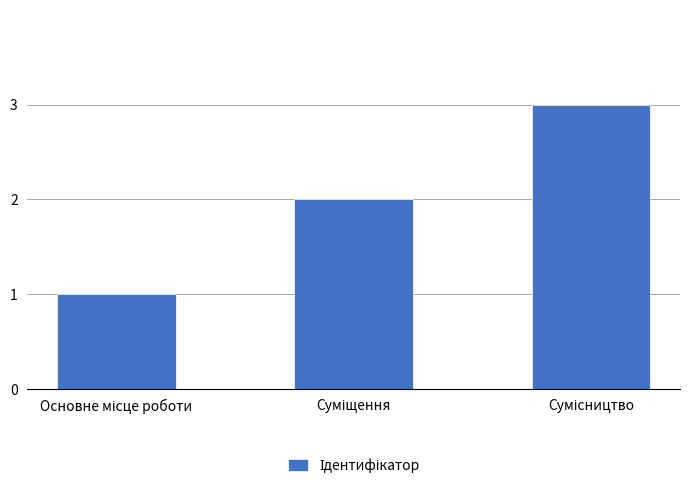

How many data points does each series have?

3